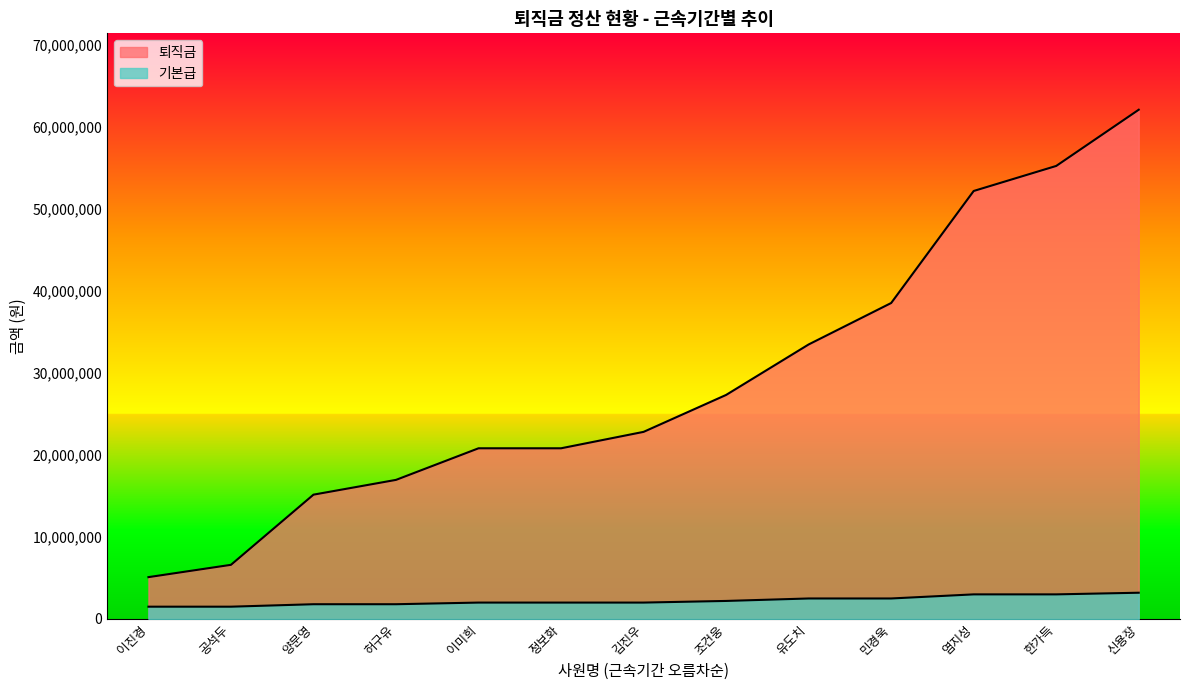

How many lines are shown in the chart?

2